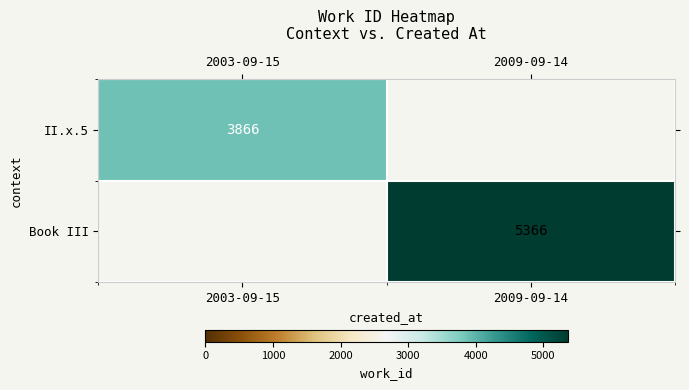

Which label corresponds to the smallest value in the chart?

2003-09-15